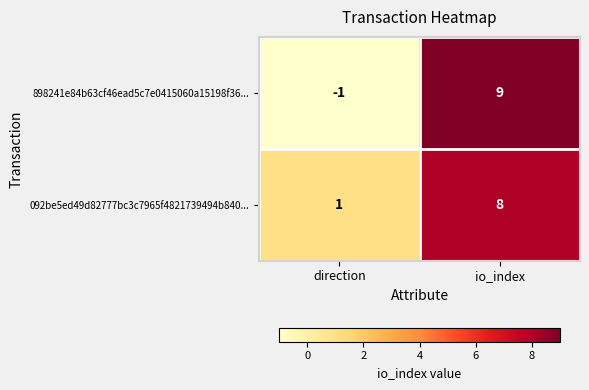

Which series changed the most between direction and io_index?

898241e84b63cf46ead5c7e0415060a15198f36...